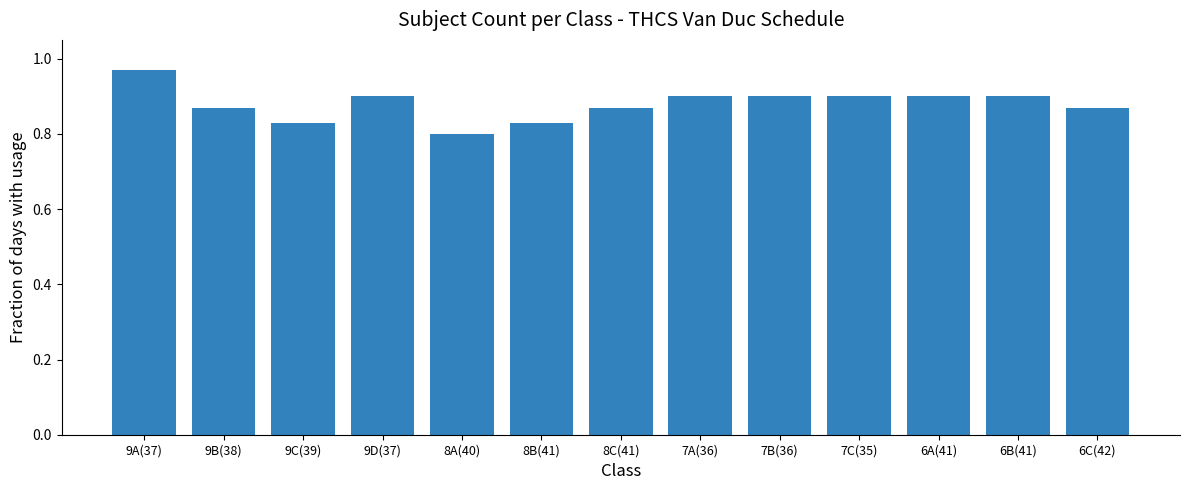

What position from the right is 8A(40)?

9